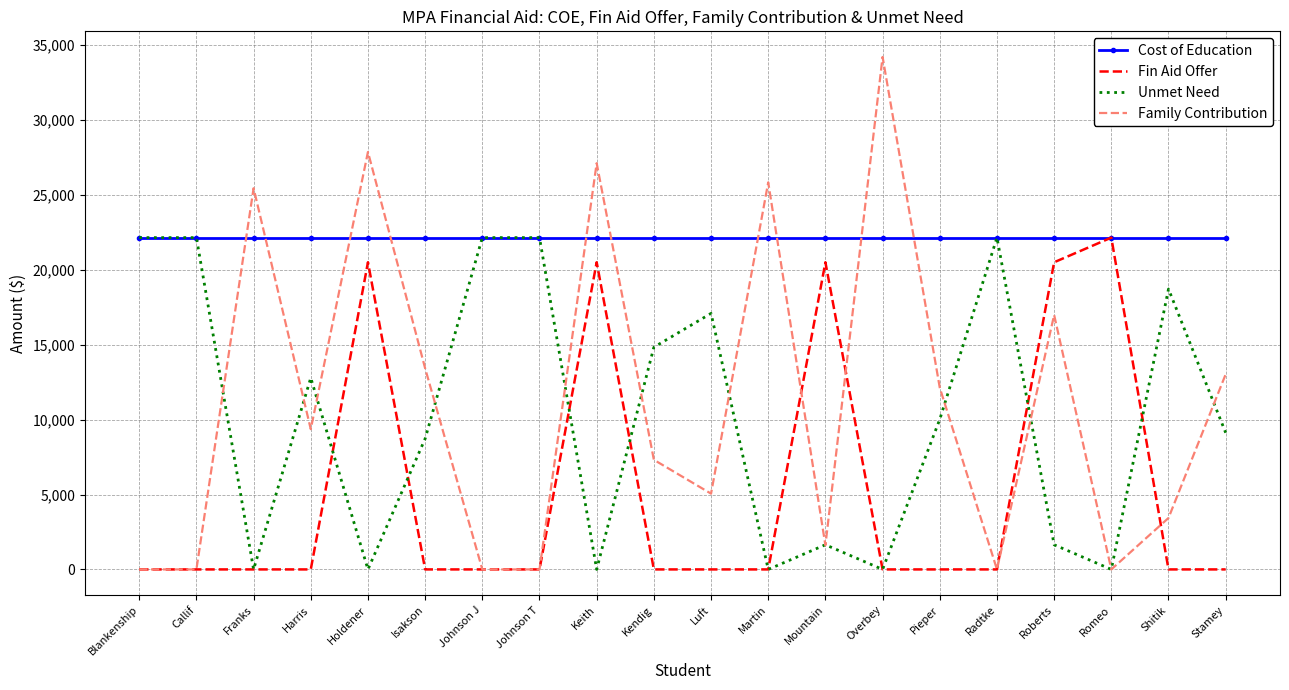

At how many categories does at least one series exceed 19174?

20